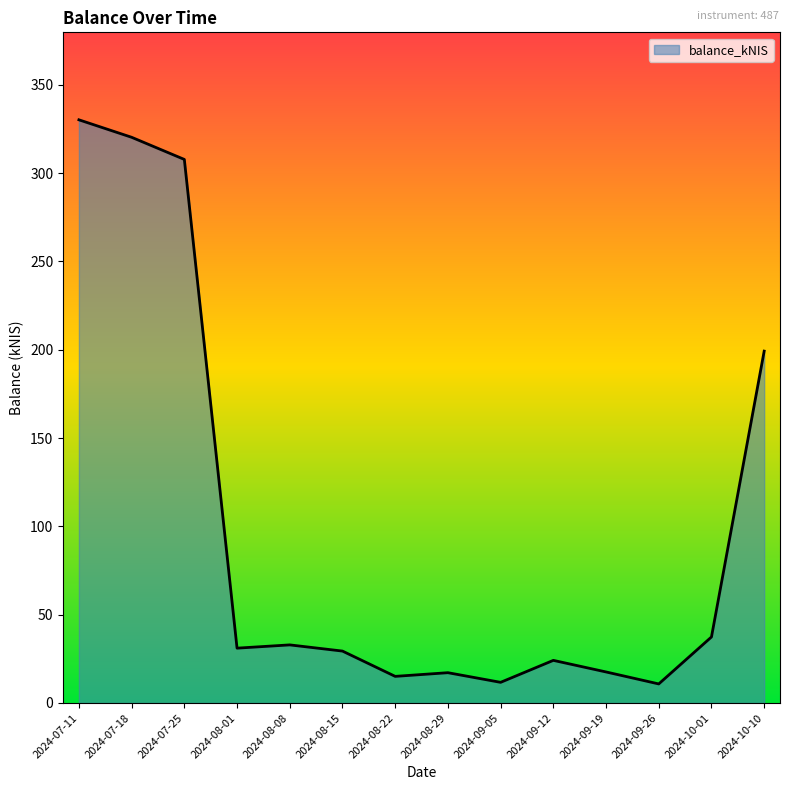

What position from the right is 2024-09-26?

3